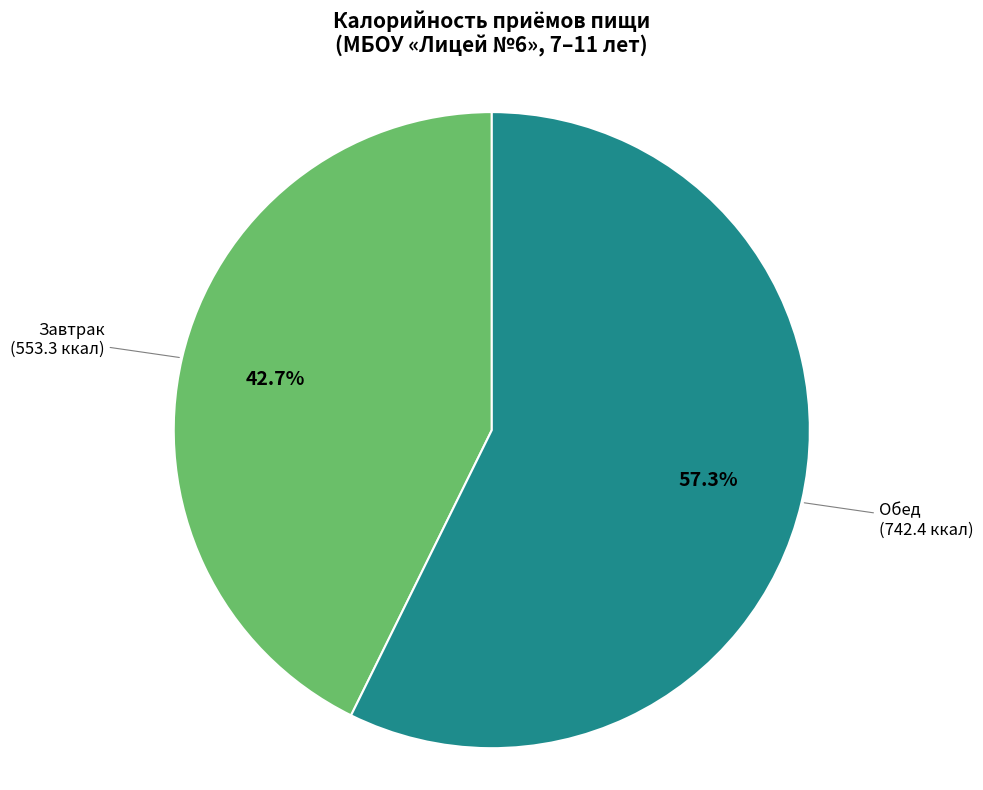

Is there any slice that represents more than half of the pie?

Yes